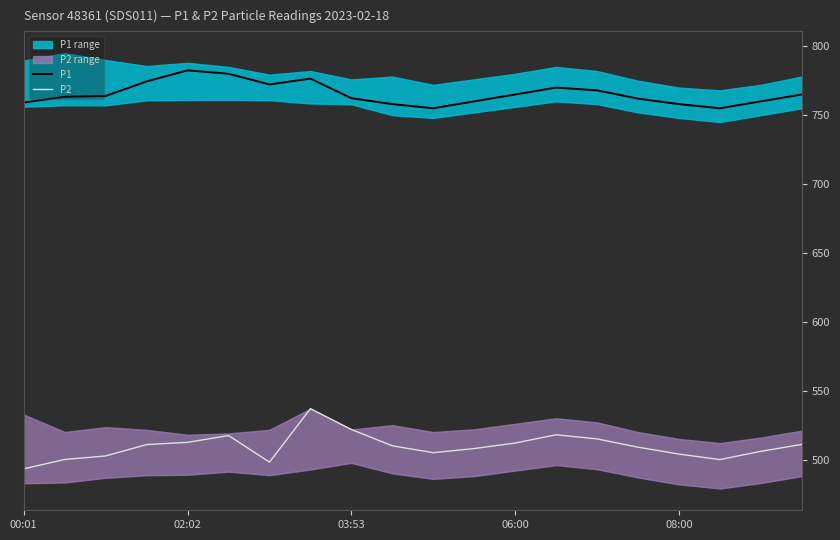

True or false: P1 and P2 cross at least once.

False